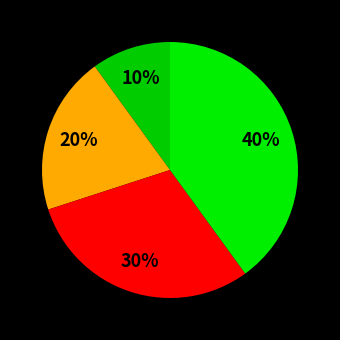

How many slices are in this pie chart?

4